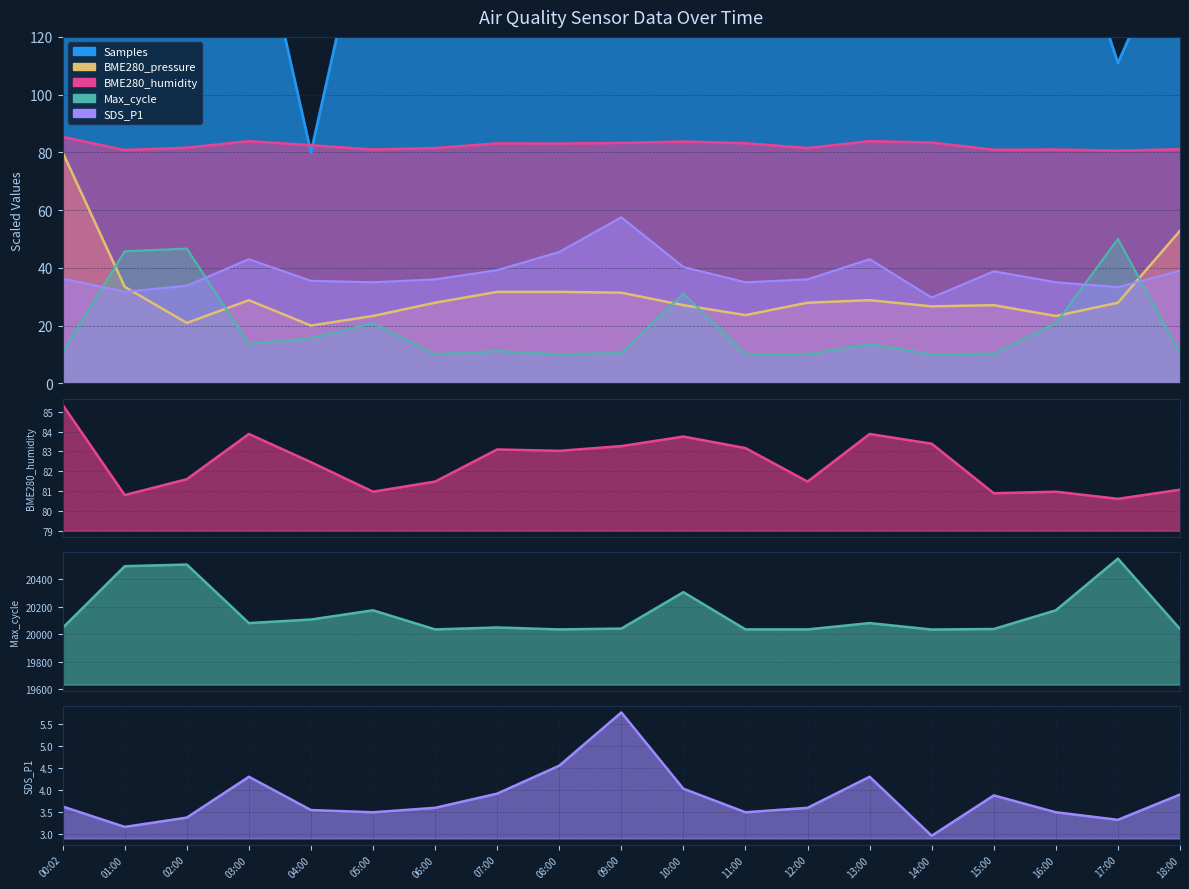

Reading left to right, transcribe all the data shown in this chart.

BME280_humidity: 85.3	80.8	81.6	83.9	82.5	81.0	81.5	83.1	83.0	83.3	83.8	83.2	81.5	83.9	83.4	80.9	81.0	80.6	81.1
Max_cycle: 20047.0	20496.0	20508.0	20082.0	20108.0	20175.0	20036.0	20050.0	20036.0	20042.0	20307.0	20036.0	20036.0	20082.0	20035.0	20039.0	20175.0	20551.0	20039.0
SDS_P1: 3.6	3.2	3.4	4.3	3.5	3.5	3.6	3.9	4.5	5.8	4.0	3.5	3.6	4.3	3.0	3.9	3.5	3.3	3.9